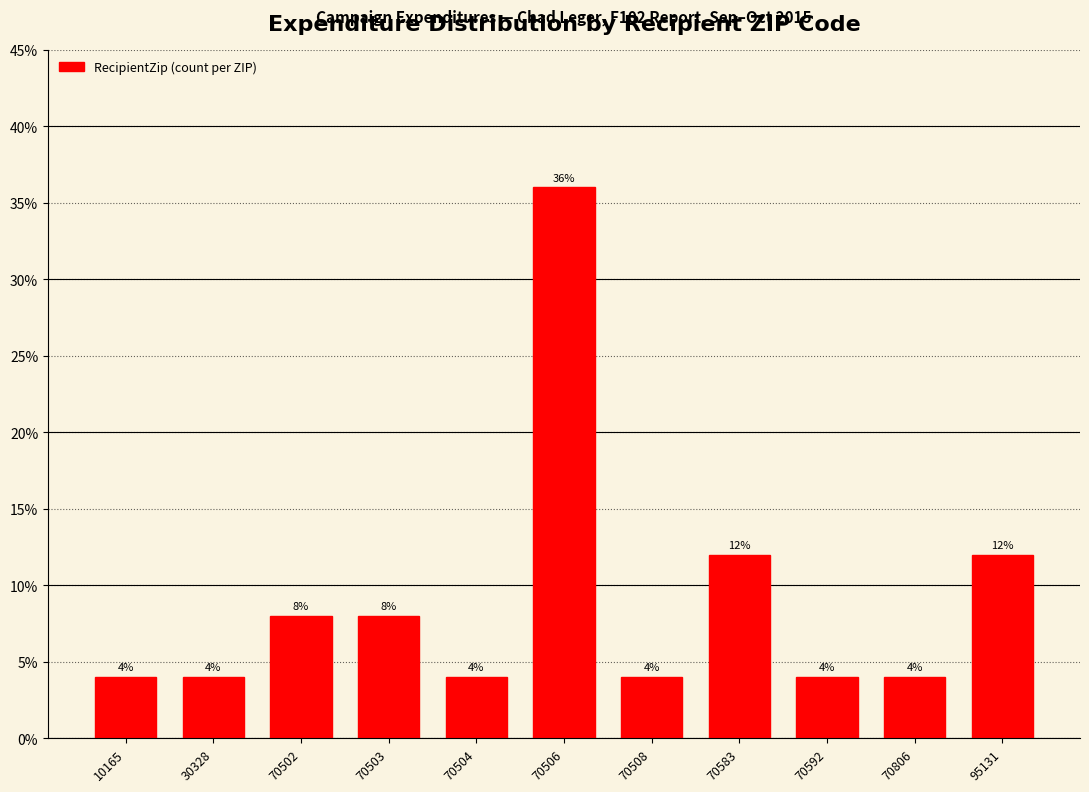

Reading left to right, transcribe all the data shown in this chart.

4	4	8	8	4	36	4	12	4	4	12